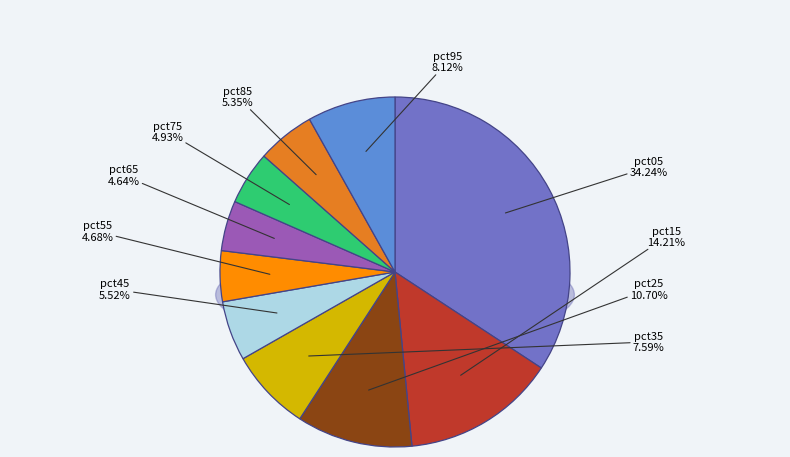

Count the number of slices in the pie.

10